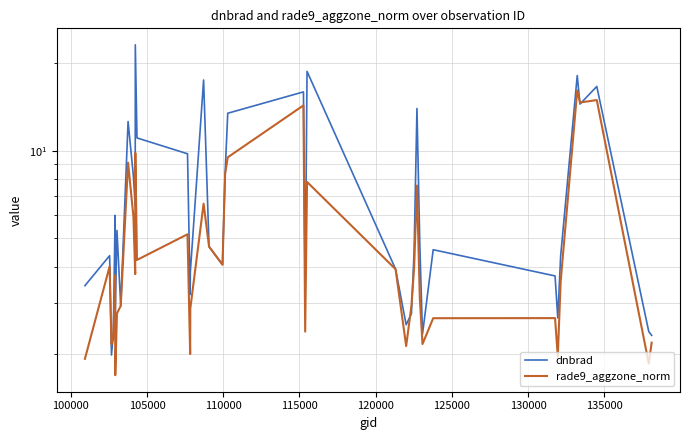

Which series has the largest total across all categories?

dnbrad